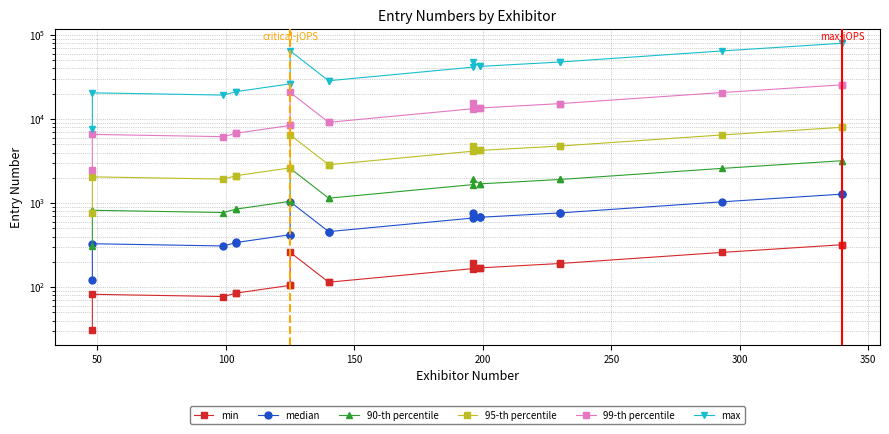

True or false: min and 90-th percentile cross at least once.

False